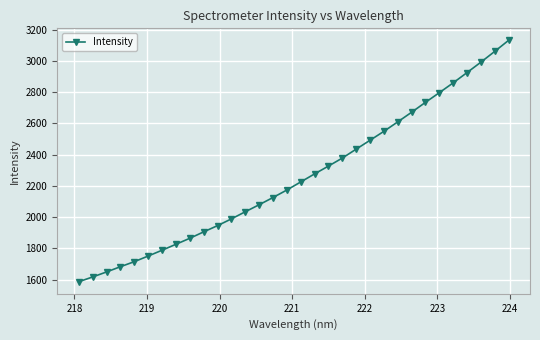

What is the minimum value shown in the chart?

1586.7